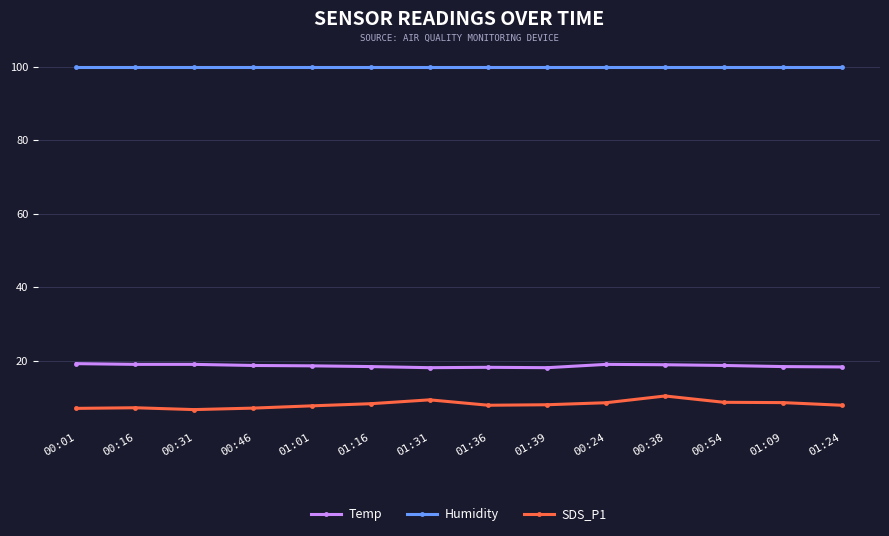

True or false: SDS_P1 and Temp intersect in this chart.

False